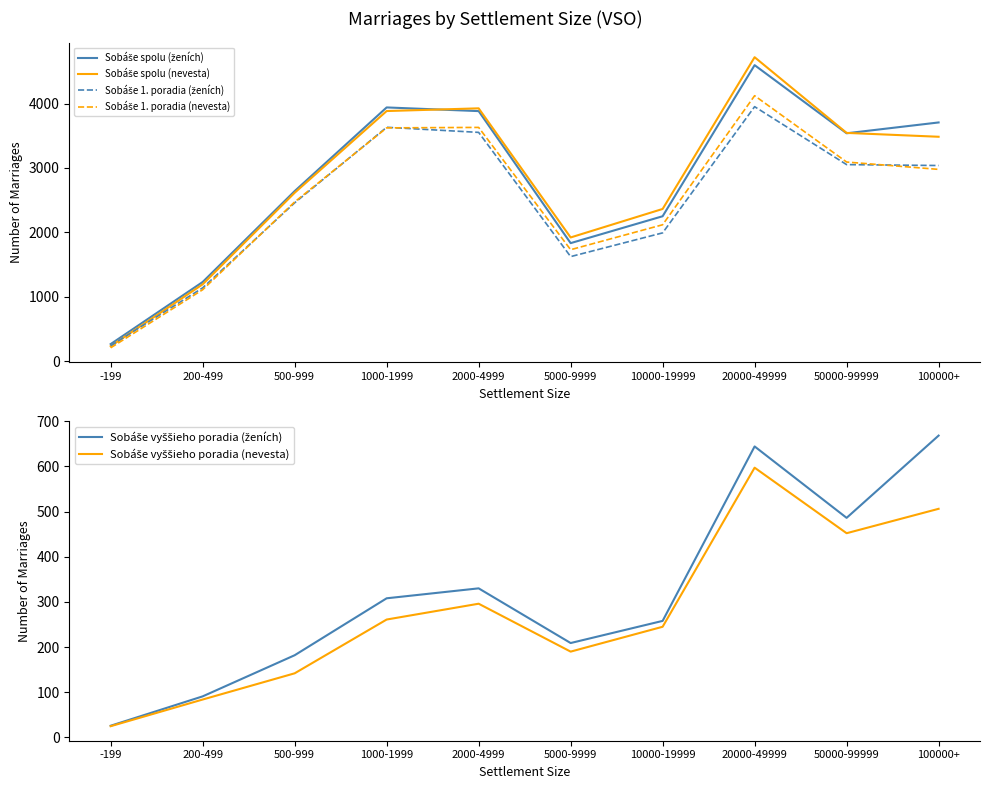

How many interior local valleys does the Sobáše 1. poradia (nevesta) series have?

1